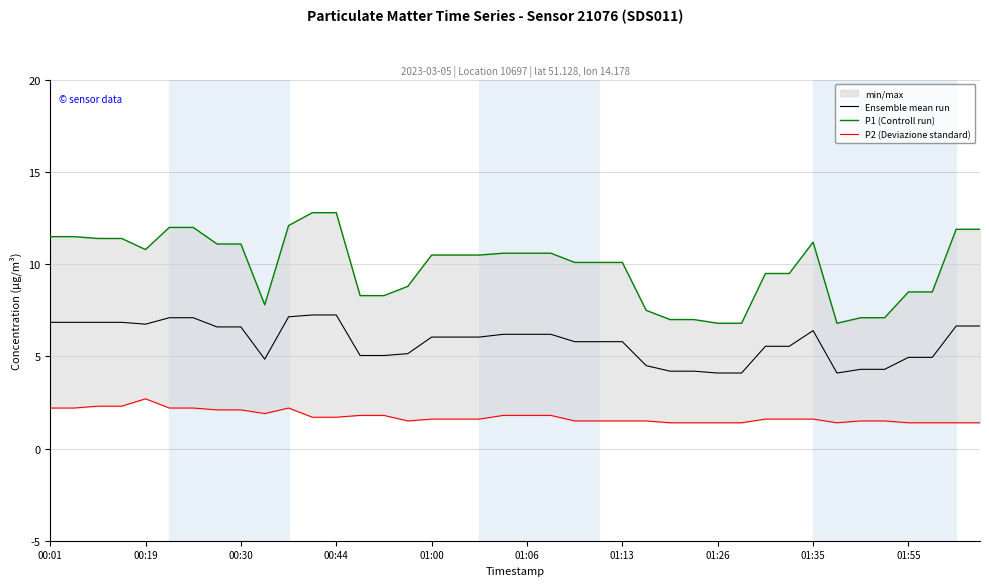

True or false: P2 (Deviazione standard) and P1 (Controll run) intersect in this chart.

False